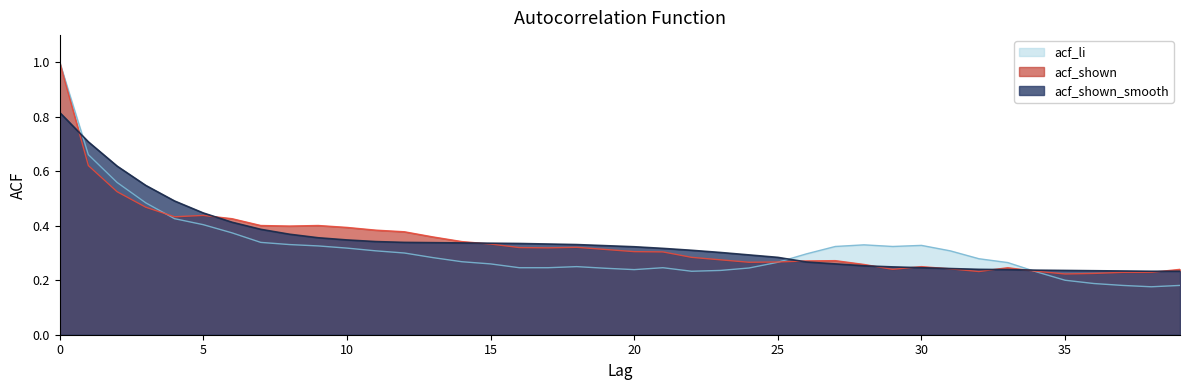

Between 18 and 27, which series saw the biggest shift?

acf_li